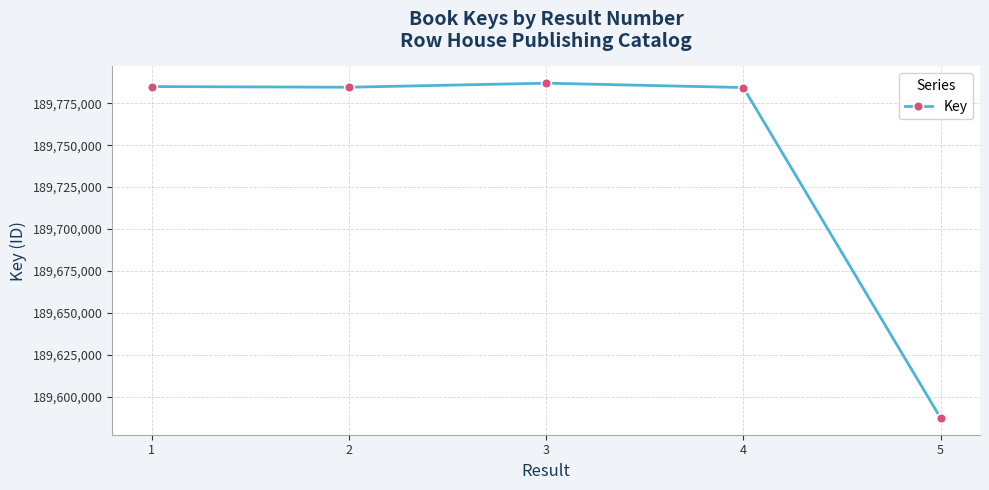

What is the change in value from 4 to 5?

-196741